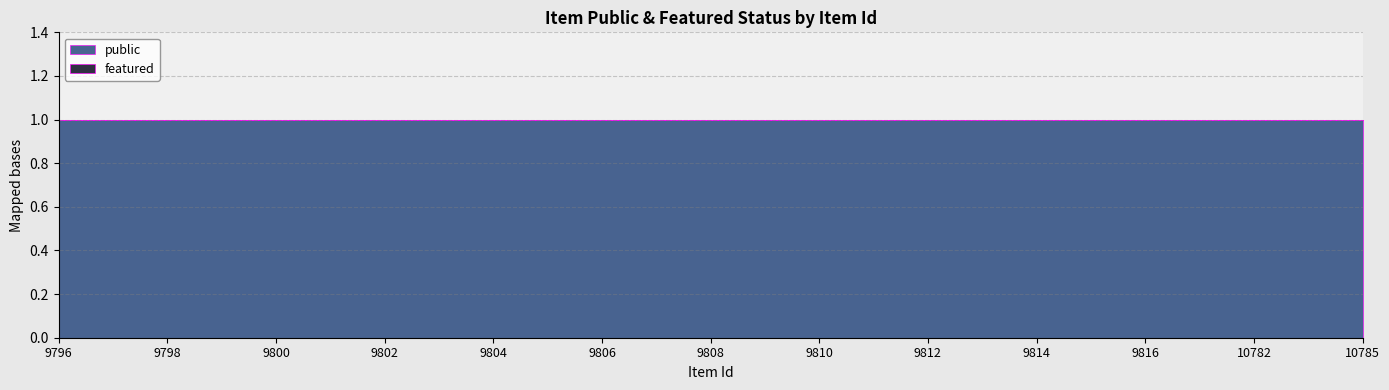

What are all the series names shown in the legend?

public, featured